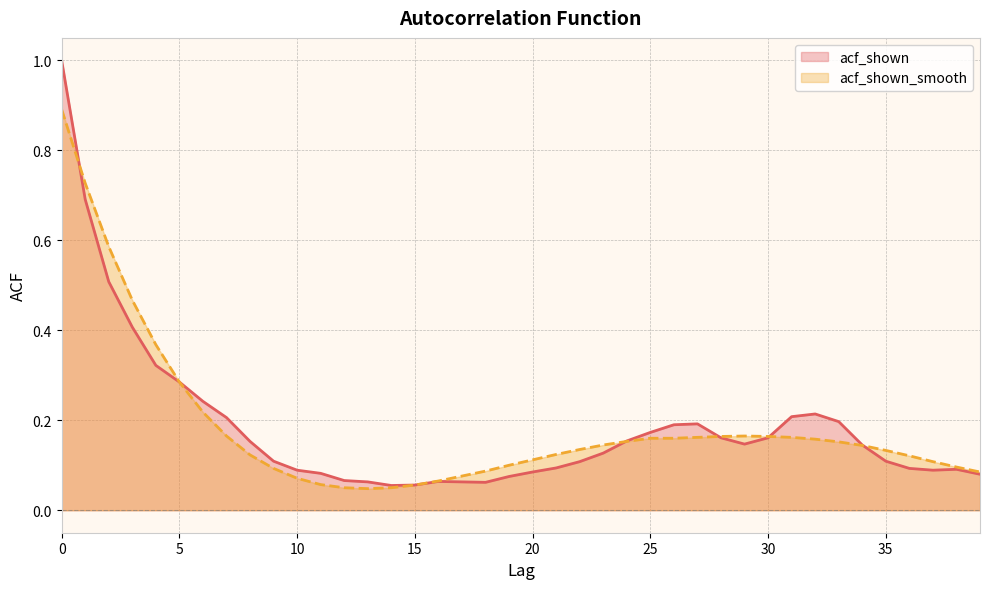

What is the greatest value displayed?

1.0